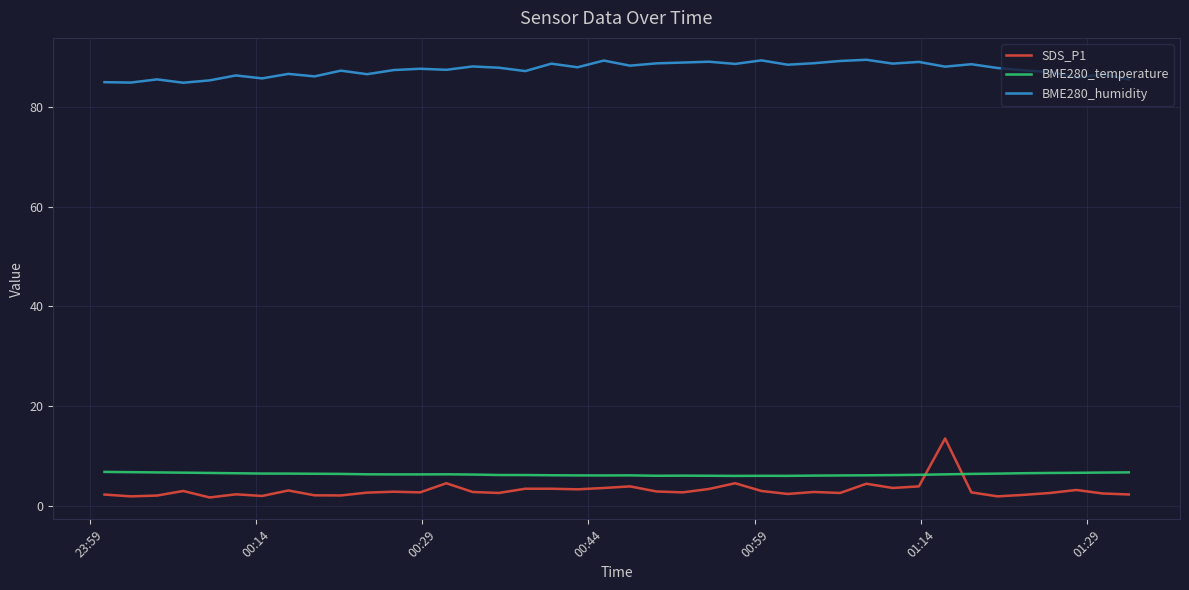

Which series has the largest total across all categories?

BME280_humidity